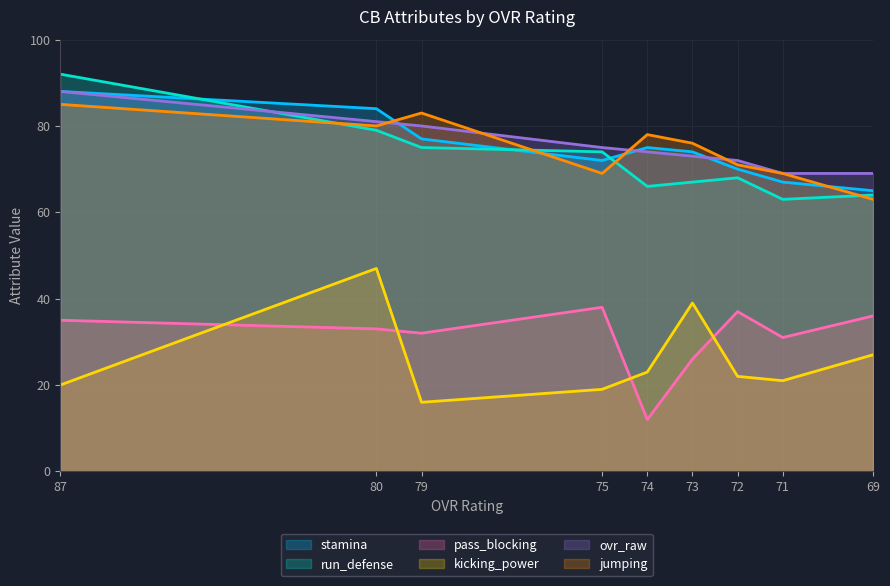

At which category does stamina reach its first local peak?

74